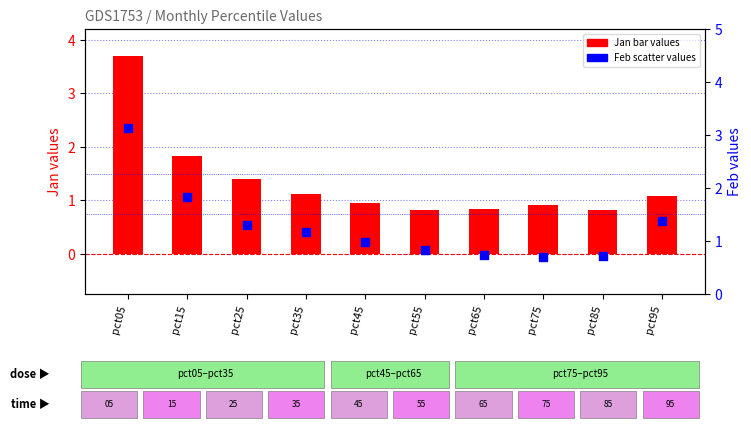

Is the value of Jan (bar) at pct05 greater than the value of Feb (scatter) at pct75?

Yes